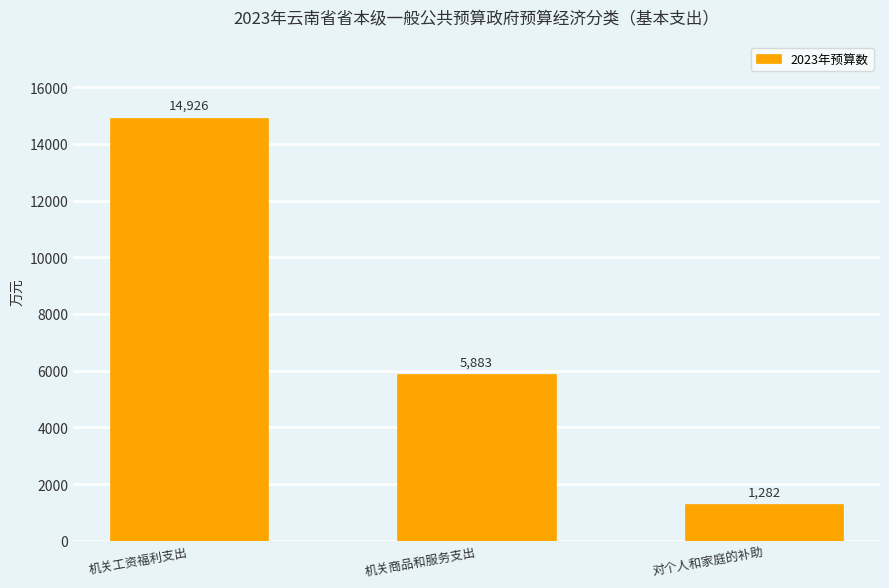

What is the approximate value at 机关商品和服务支出, to the nearest 10?

5880